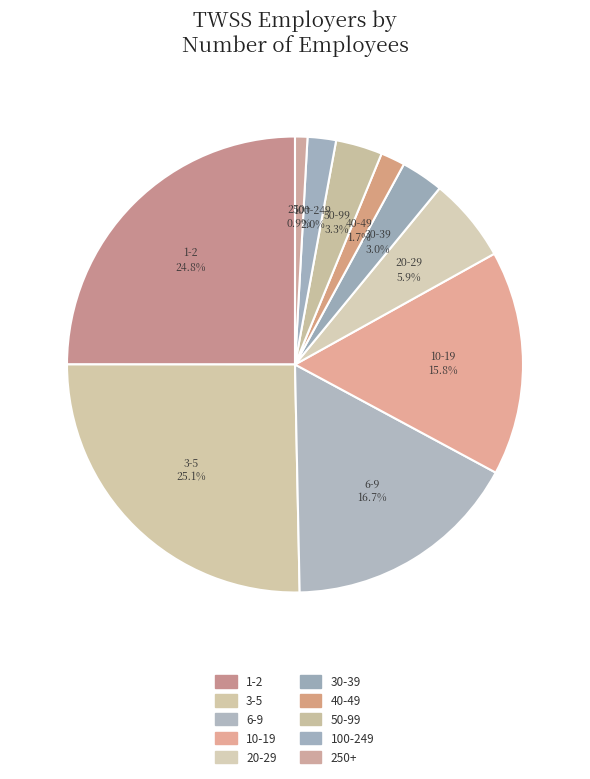

Is there a majority slice in this chart?

No